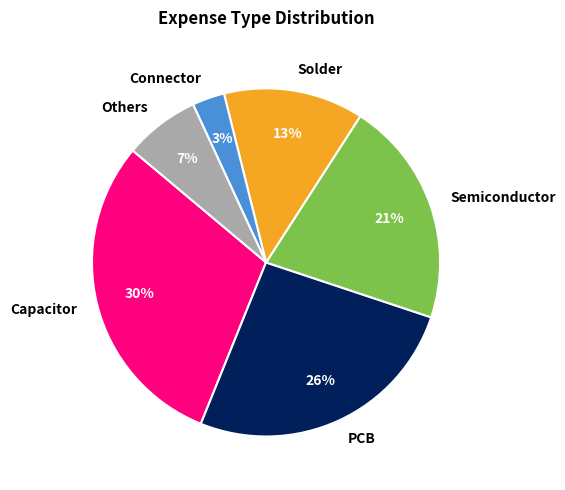

How many segments does this pie chart have?

6